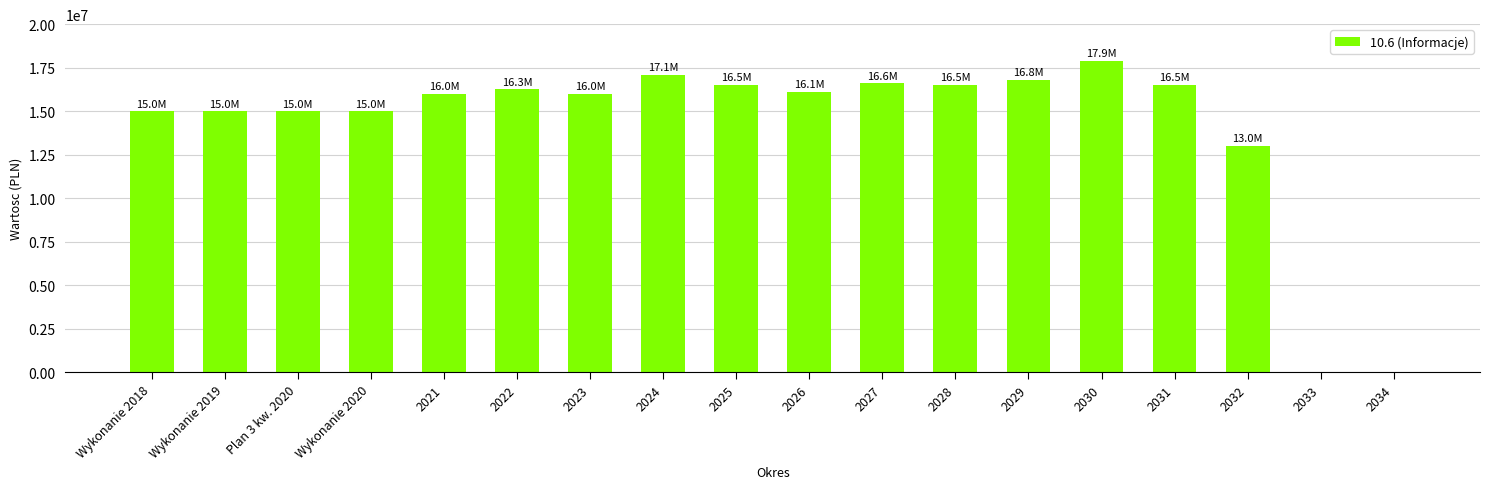

The value at 2031 is 23581878. True or false?

False